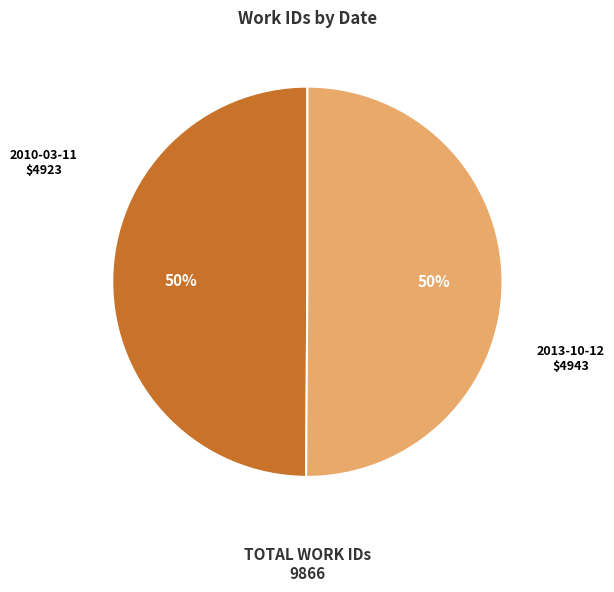

How many segments does this pie chart have?

2